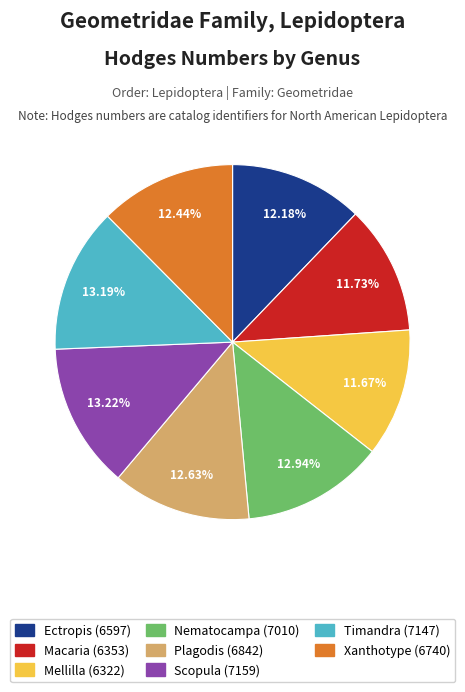

To the nearest percent, what percentage of the pie is Scopula?

13%